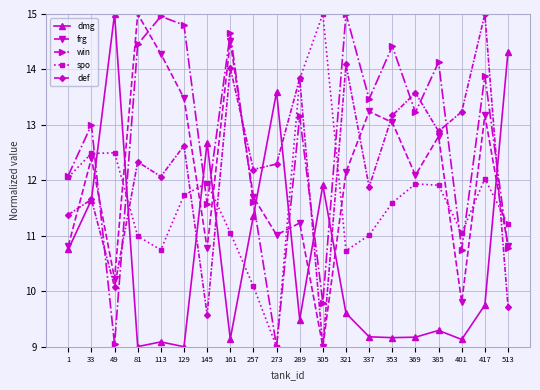

Is the value of win at 353 greater than the value of frg at 145?

Yes